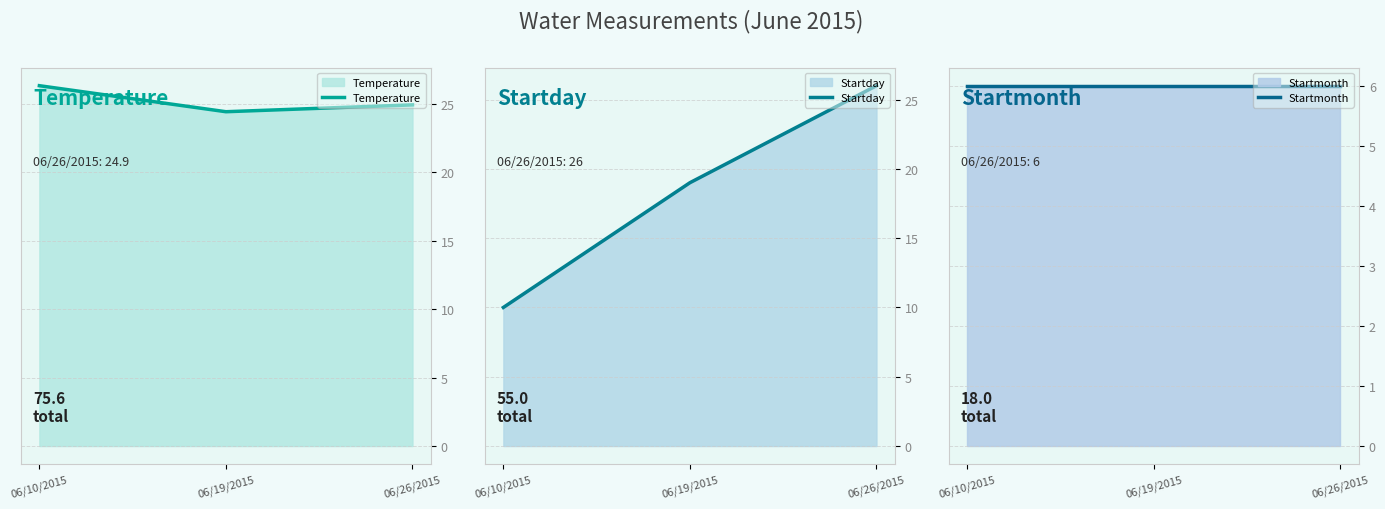

What is the difference between the maximum and minimum values in the Startday series?

16